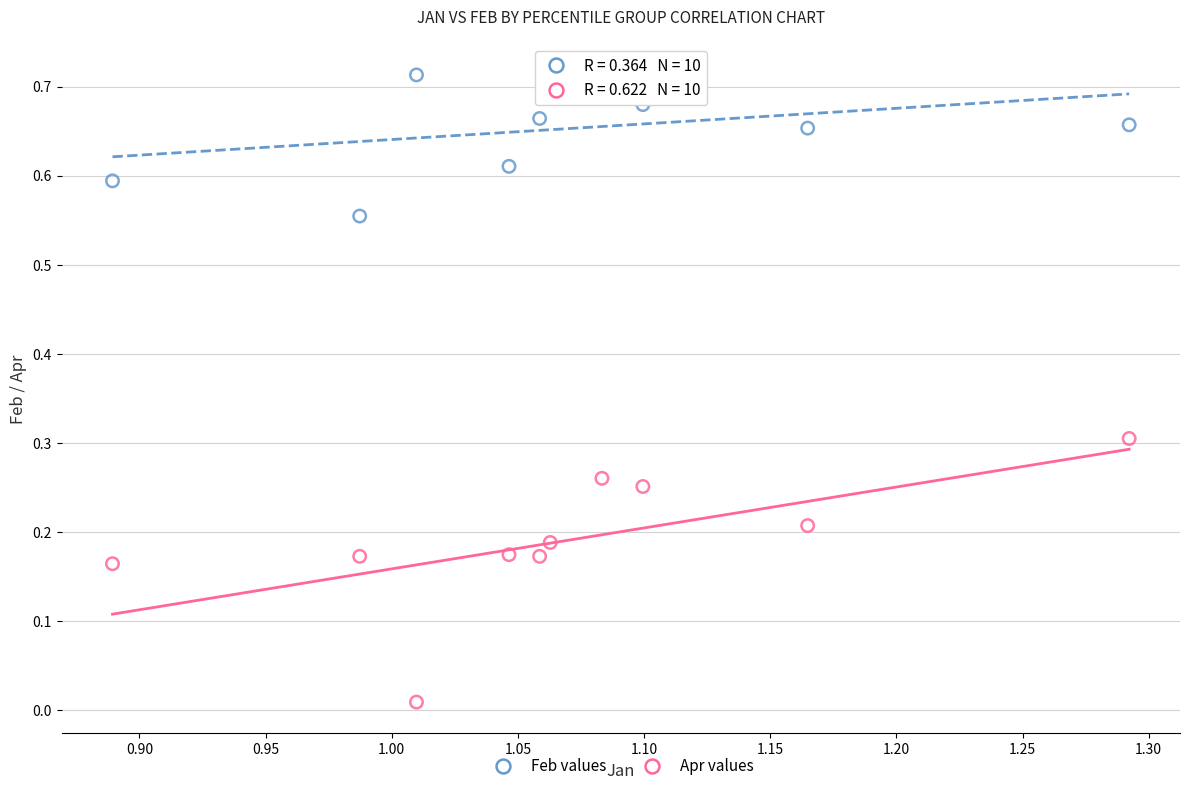

Which series has the largest Y range (max minus min)?

Apr values